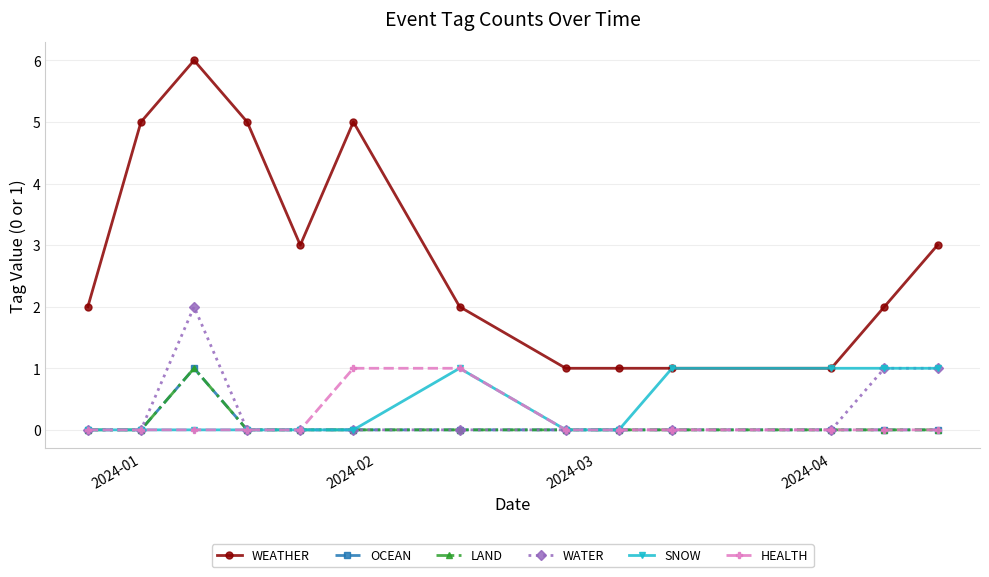

True or false: HEALTH and LAND cross at least once.

False